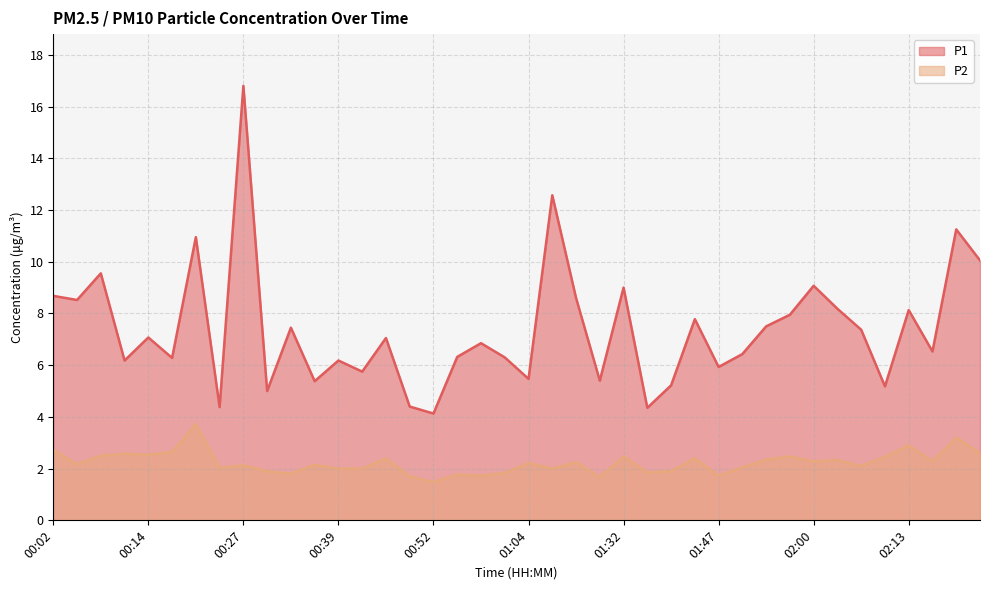

What is the value of the P1 point at the 30th from the left?

6.4